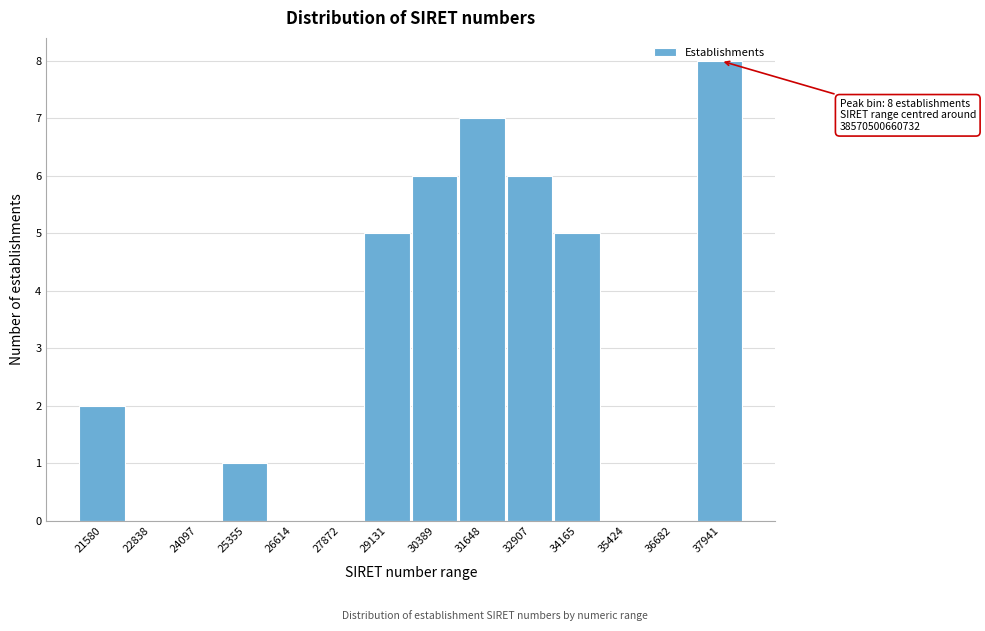

The value at 22838 is 0. True or false?

True